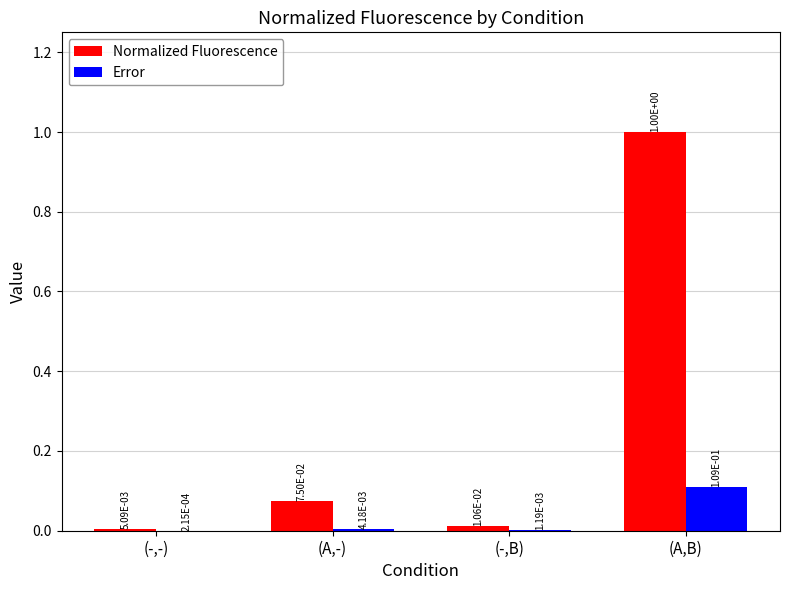

What is the sum of all Normalized Fluorescence values?

1.1